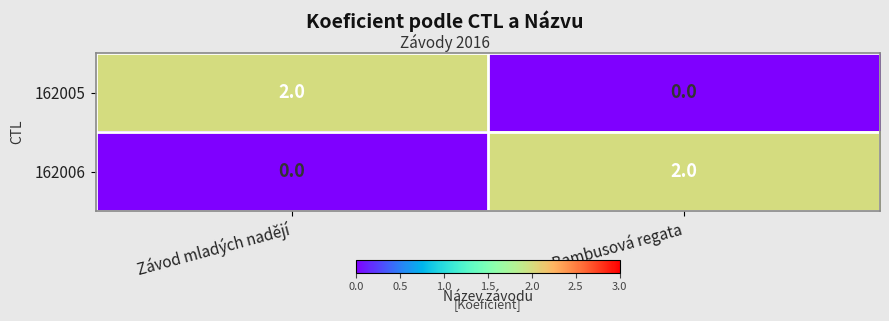

At which label does 162006 reach its peak?

Bambusová regata